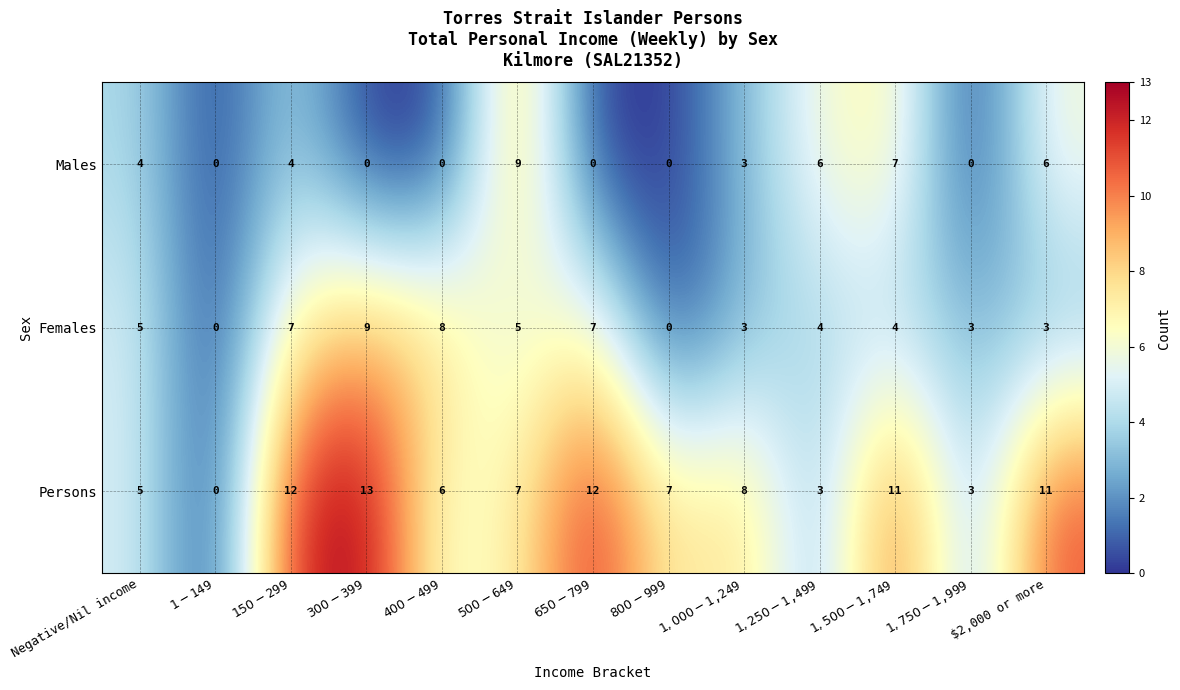

How many distinct data groups are displayed?

3